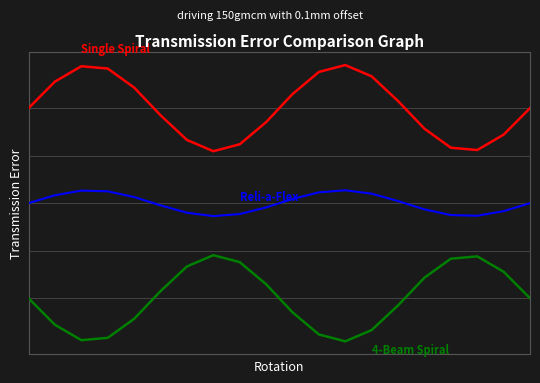

Does the chart have visible grid lines?

No